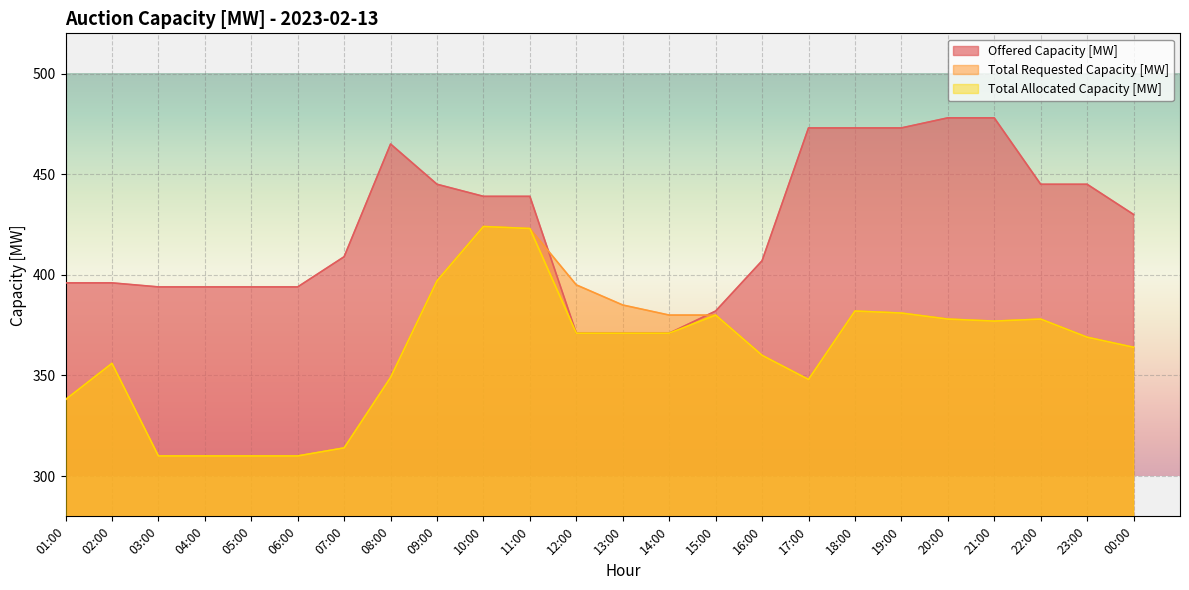

Which category has the lowest value across all series?

03:00